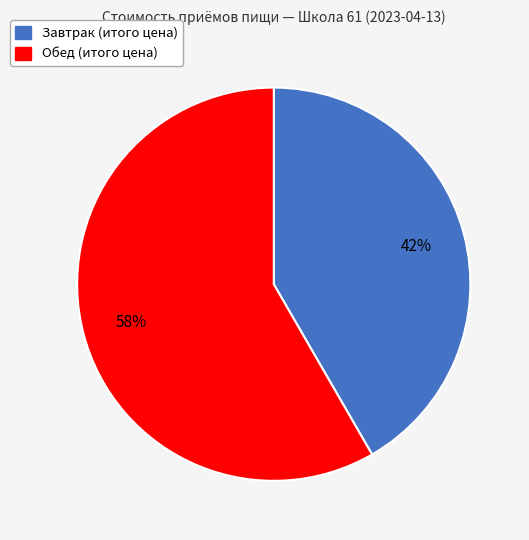

Combined, do Завтрак and Обед account for over 50%?

Yes